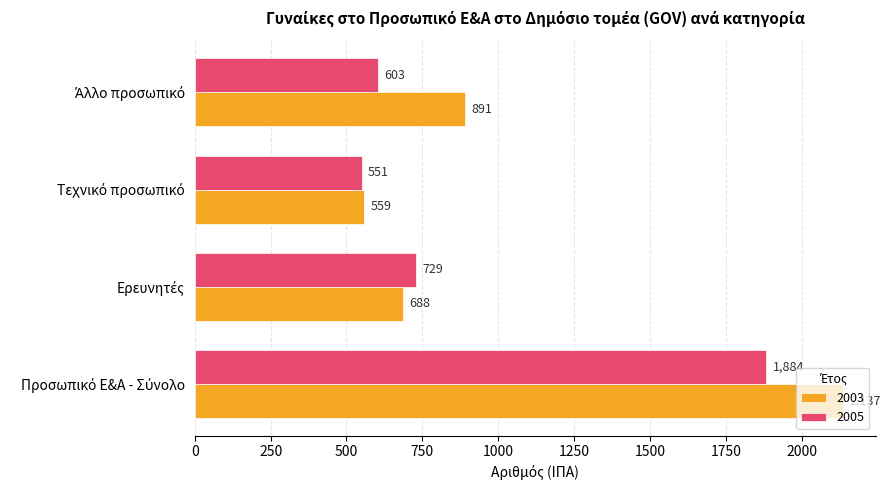

List the series in order of their overall mean, lowest first.

2005, 2003